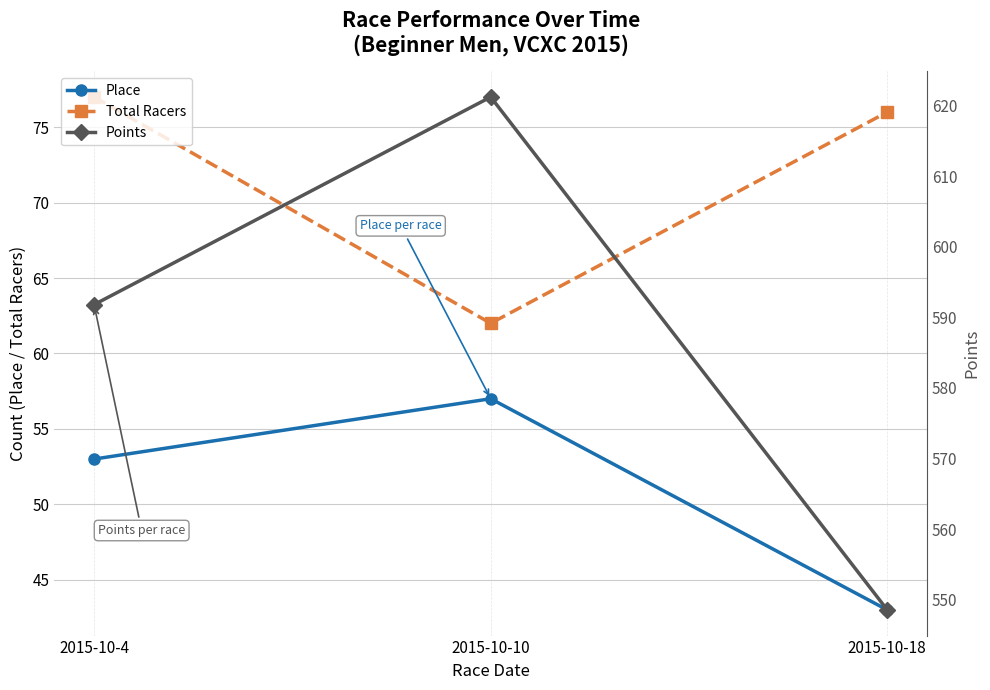

Does the chart display data point markers on the line(s)?

Yes